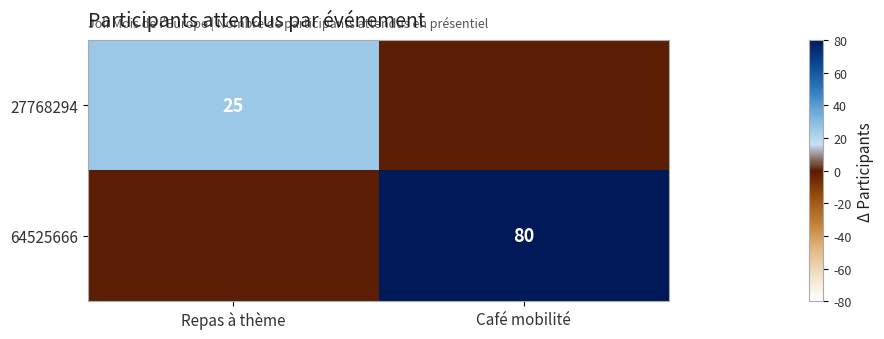

Is it true that 64525666 equals 31 at Café mobilité?

False